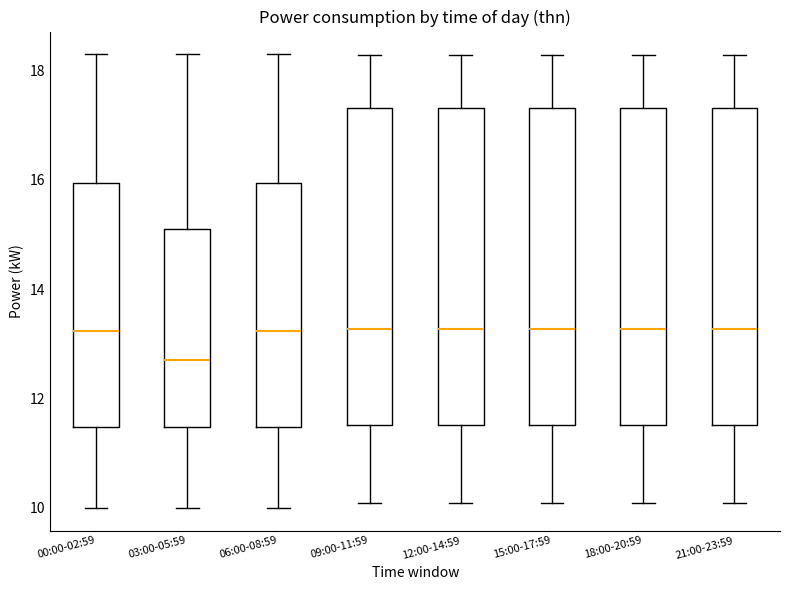

Reading left to right, read every box against the y-axis: the position of its median line, the range the box covers, and the ends of its whiskers. The values are not printed on the chart, so give them approximately, as read against the axis.

00:00-02:59: median 13.2, box 11.4 to 16.0, whiskers 10.0 to 18.4
03:00-05:59: median 12.8, box 11.4 to 15.2, whiskers 10.0 to 18.4
06:00-08:59: median 13.2, box 11.4 to 16.0, whiskers 10.0 to 18.4
09:00-11:59: median 13.2, box 11.6 to 17.4, whiskers 10.0 to 18.2
12:00-14:59: median 13.2, box 11.6 to 17.4, whiskers 10.0 to 18.2
15:00-17:59: median 13.2, box 11.6 to 17.4, whiskers 10.0 to 18.2
18:00-20:59: median 13.2, box 11.6 to 17.4, whiskers 10.0 to 18.2
21:00-23:59: median 13.2, box 11.6 to 17.4, whiskers 10.0 to 18.2